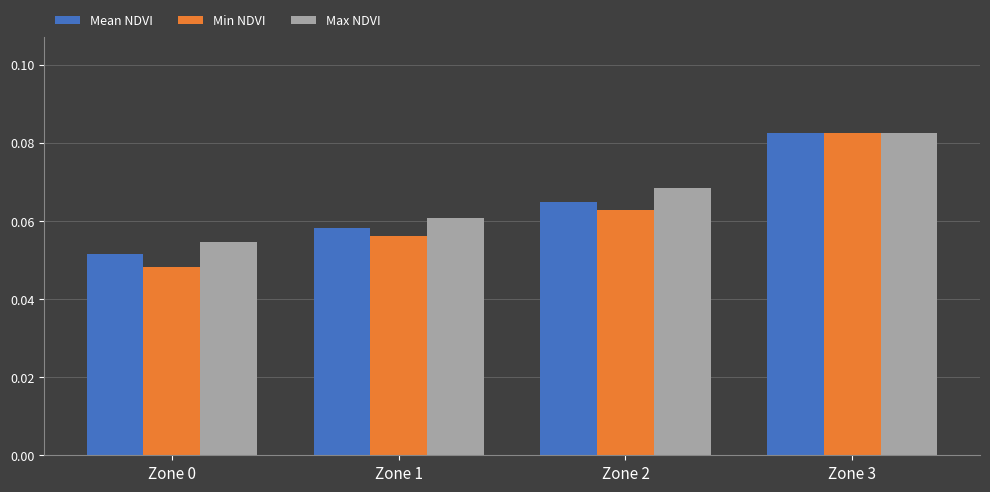

List the series in order of their overall mean, lowest first.

Min NDVI, Mean NDVI, Max NDVI